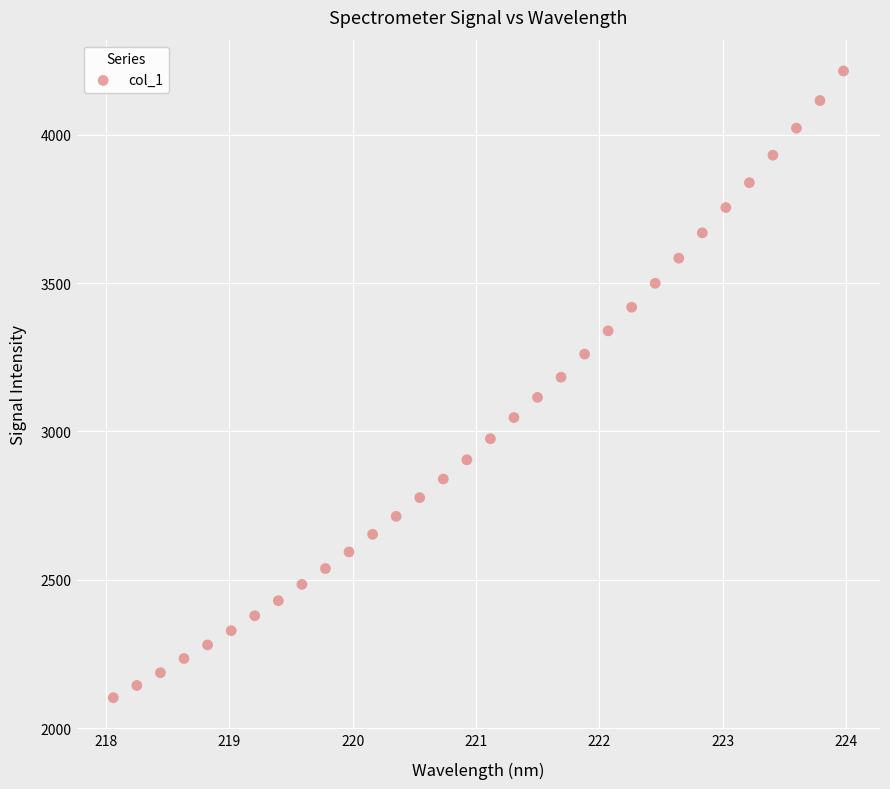

What is the range of X values (max minus min)?

5.9